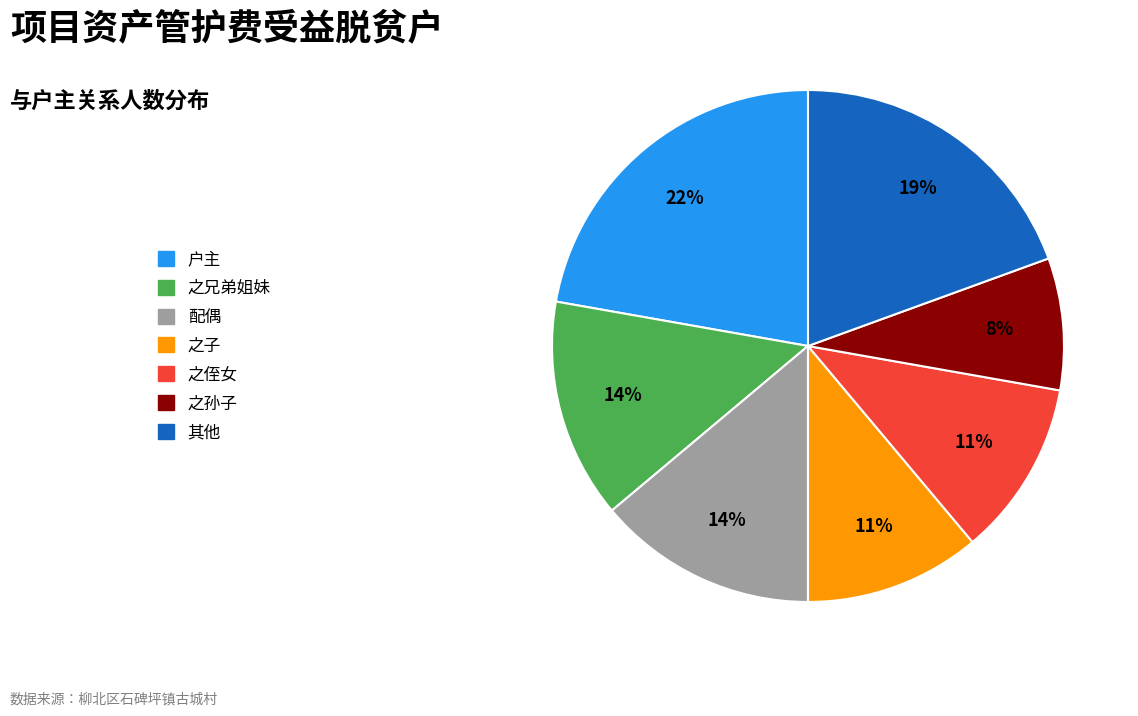

Is there a majority slice in this chart?

No